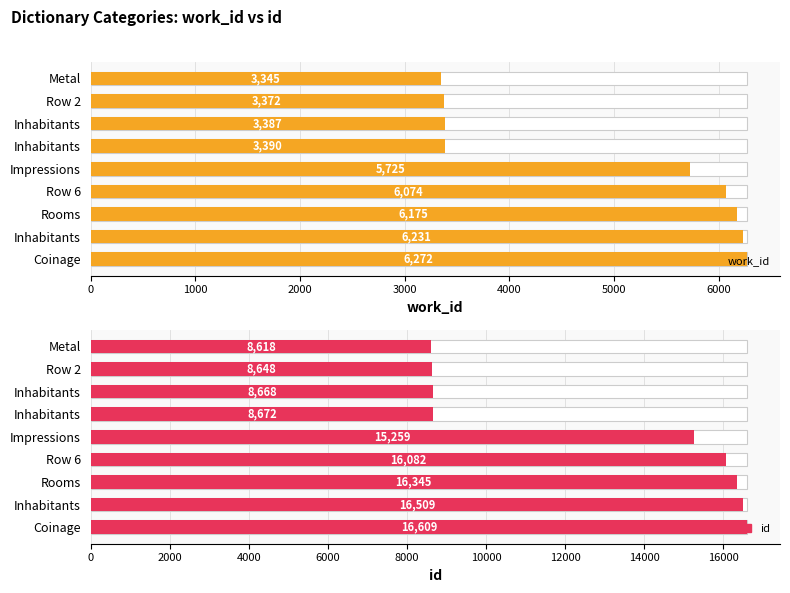

What is the maximum value for id?

16609